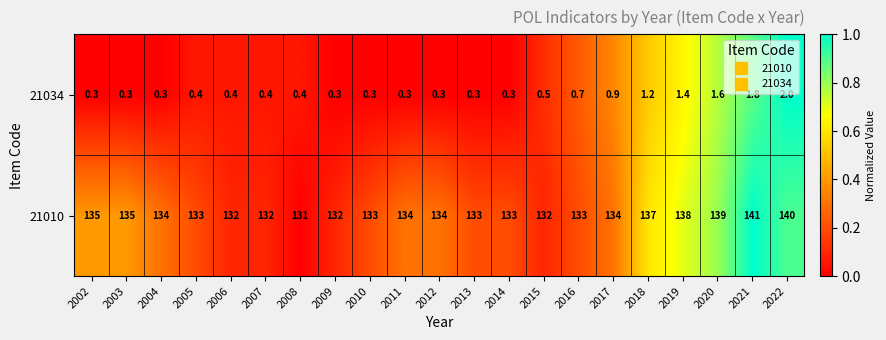

Which label corresponds to the largest value in the chart?

2021